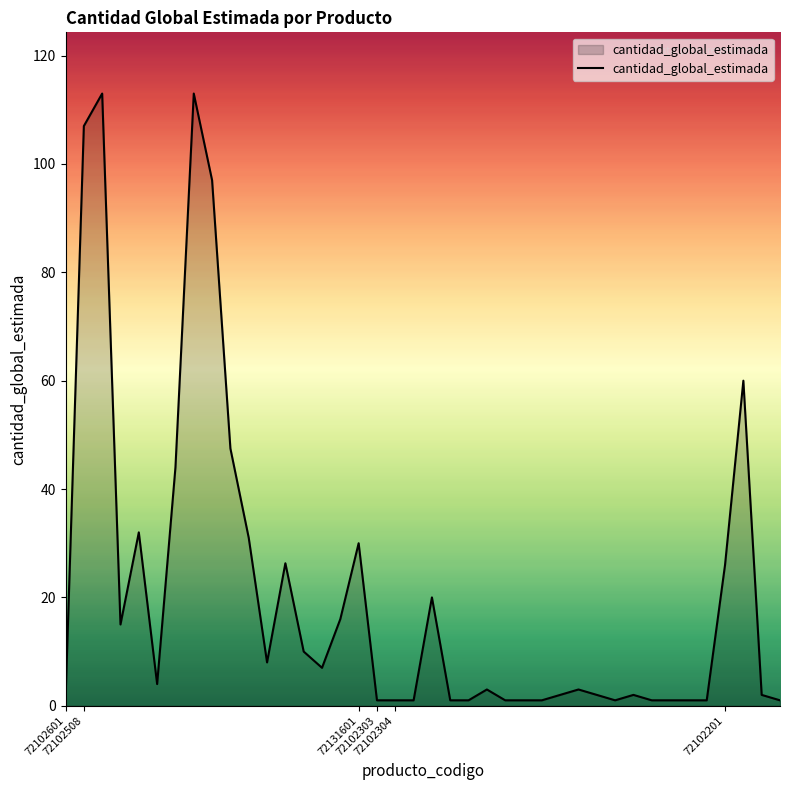

What is the average value?

20.9